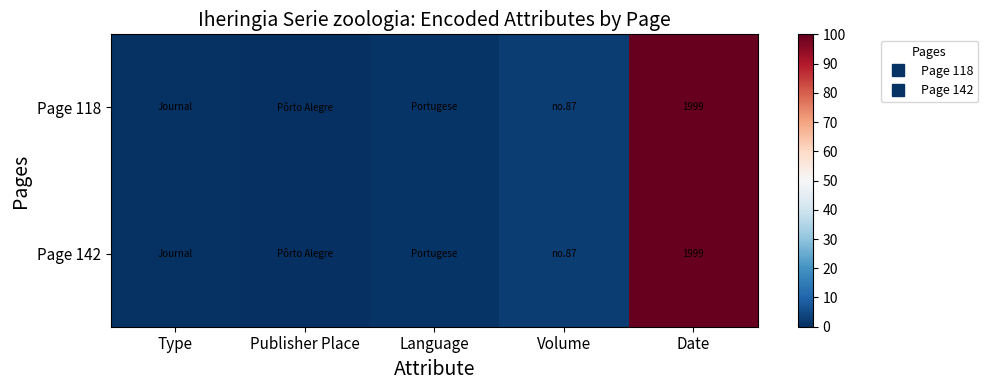

What is the difference between the maximum and minimum values in the Page 118 series?

100.0